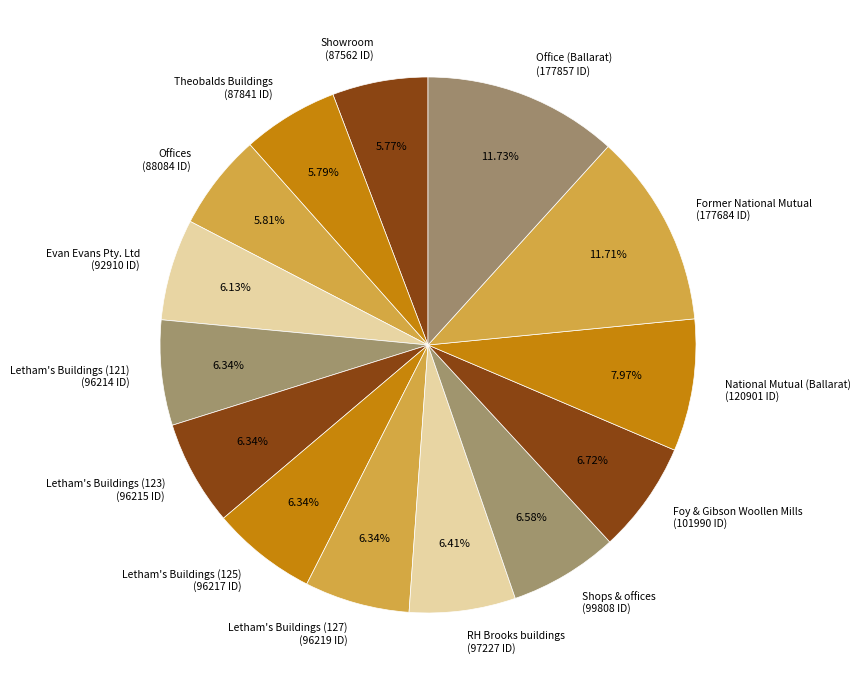

Combined, do Letham's Buildings (123) (96215 ID) and Evan Evans Pty. Ltd (92910 ID) account for over 50%?

No